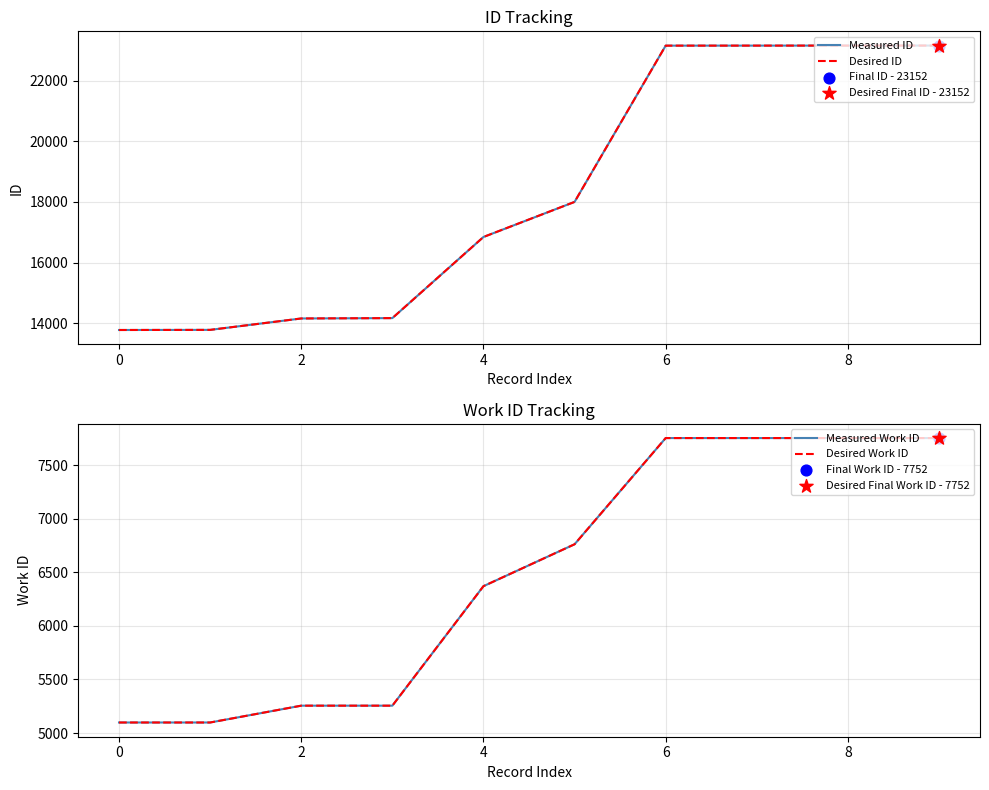

What are all the series names shown in the legend?

Measured ID, Desired ID, Measured Work ID, Desired Work ID